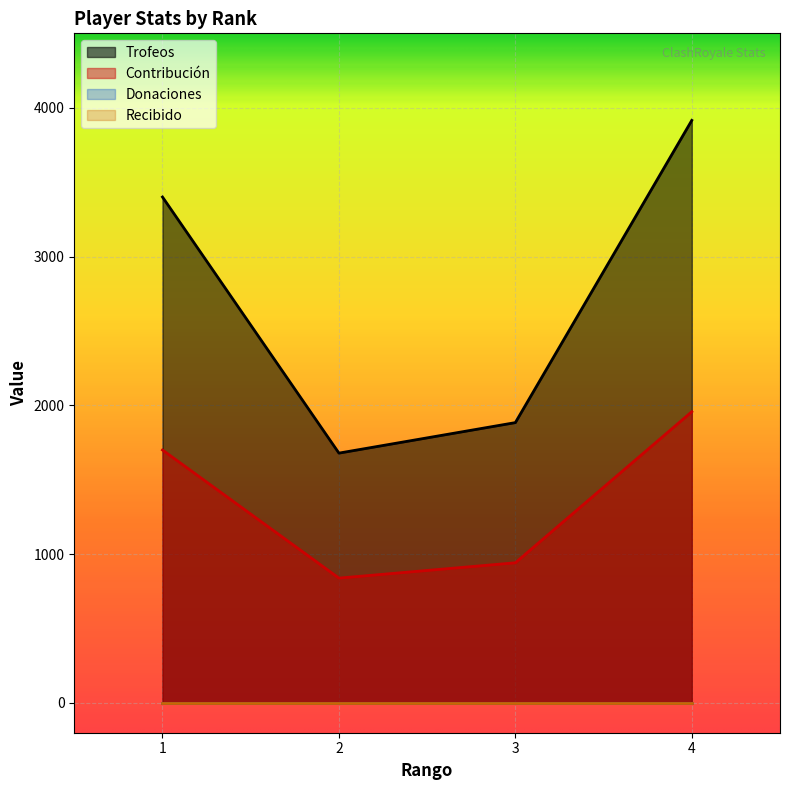

How many categories are shown in the chart?

4